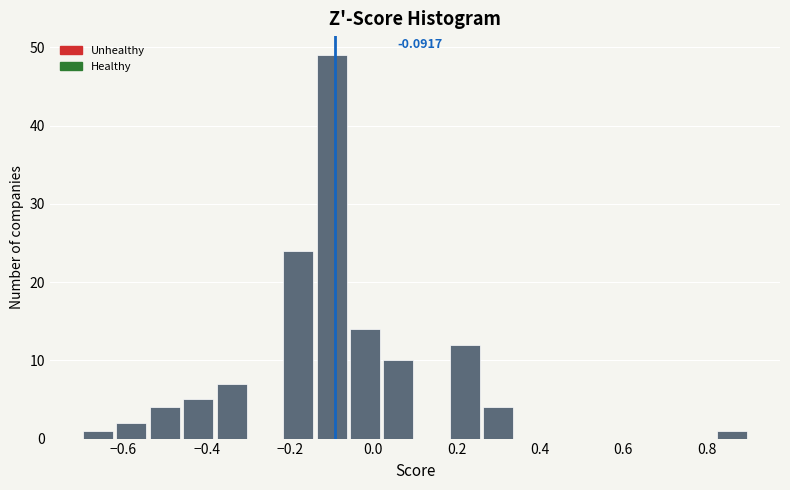

Over which range of the x-axis is the bar tallest?

-0.14 to -0.06